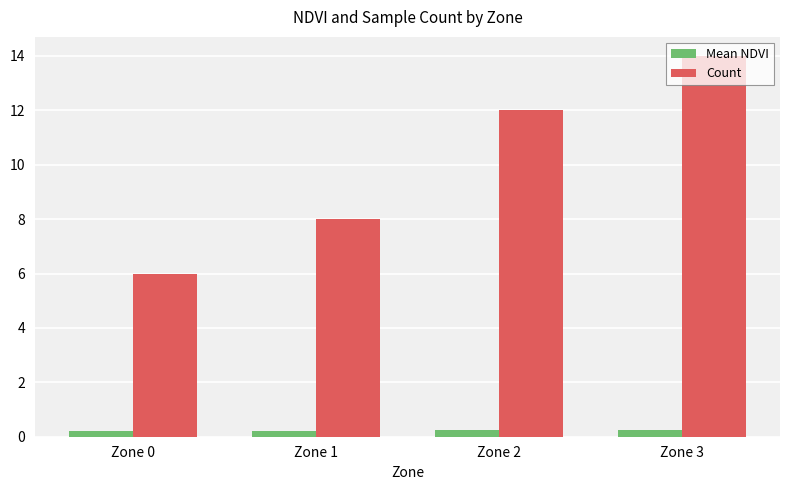

How many groups of bars are there?

4